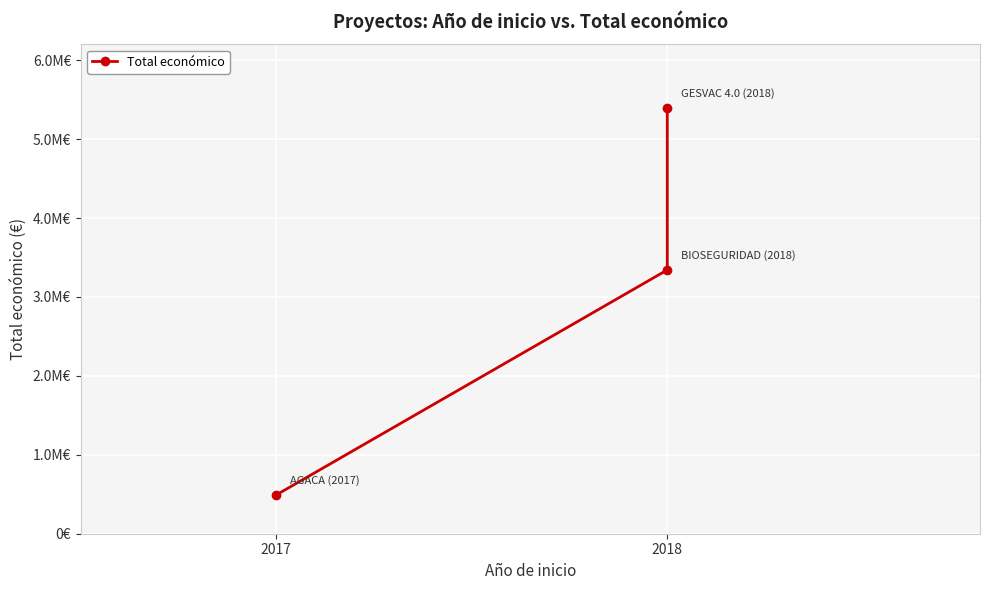

Does the chart display data point markers on the line(s)?

Yes